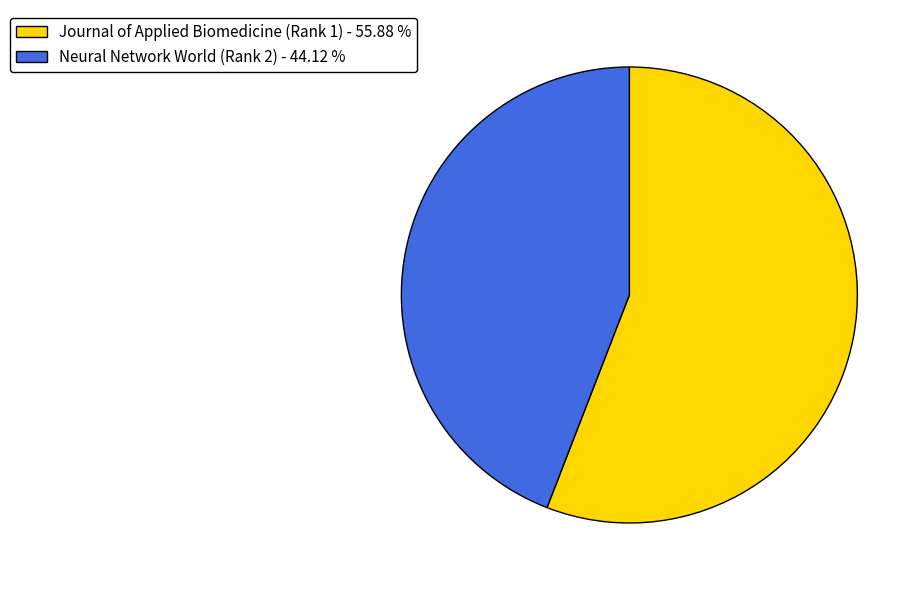

Approximately how many times larger is the value at Neural Network World (Rank 2) - 44.12 % compared to Journal of Applied Biomedicine (Rank 1) - 55.88 %?

0.8